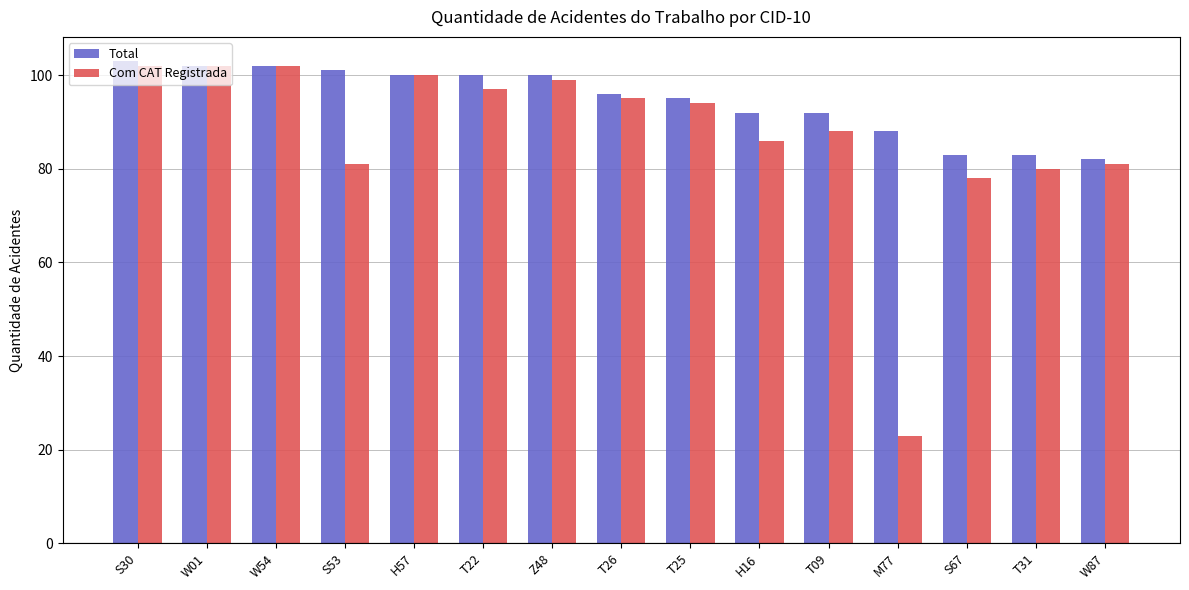

What is the lowest value of the Com CAT Registrada series?

23